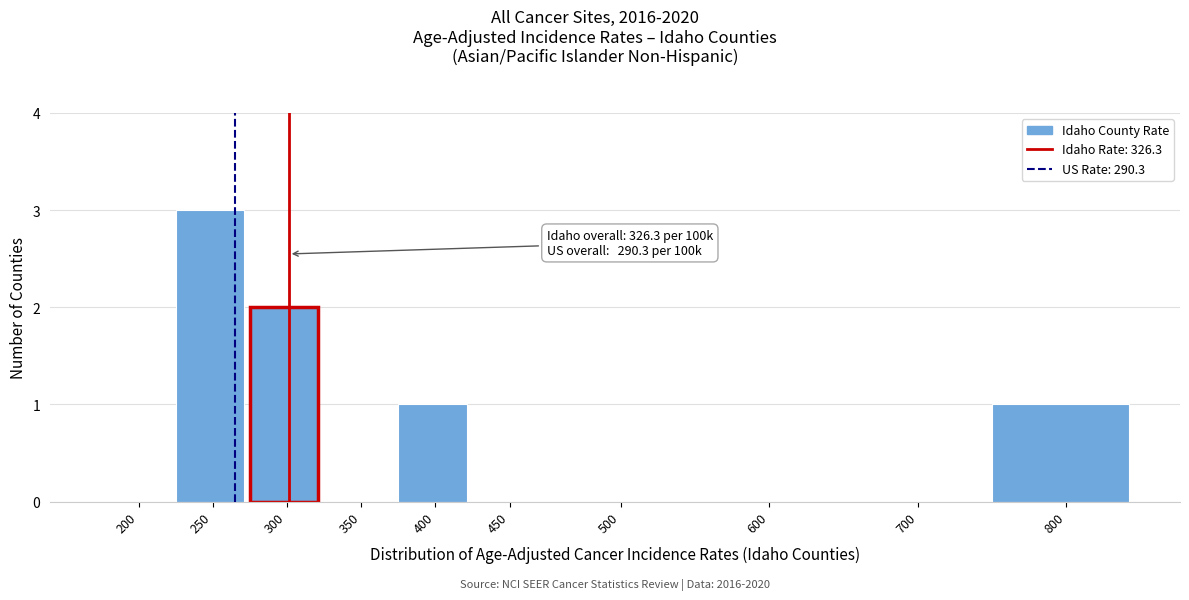

Reading left to right, transcribe all the data shown in this chart.

200=0	250=3	300=2	350=0	400=1	450=0	500=0	600=0	700=0	800=1